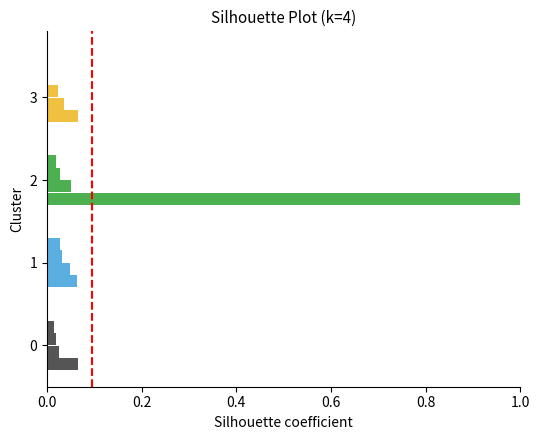

Does the chart contain stacked bars?

No